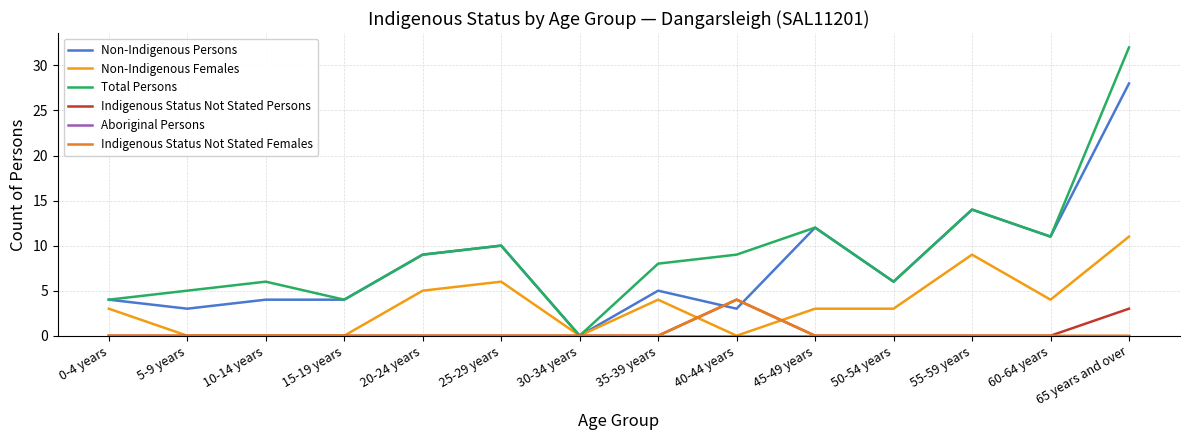

True or false: Indigenous Status Not Stated Persons and Indigenous Status Not Stated Females intersect in this chart.

False